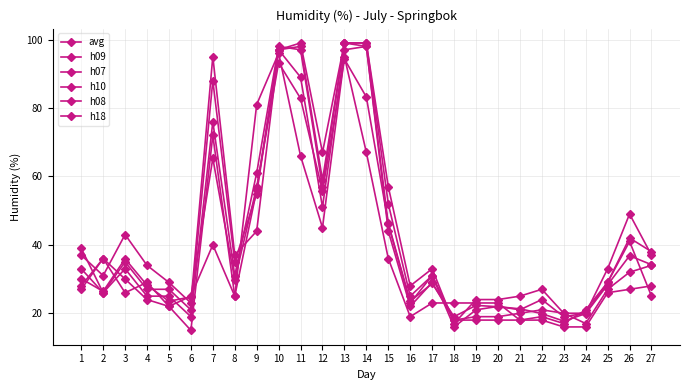

What is the total value across all series at 14?

544.2